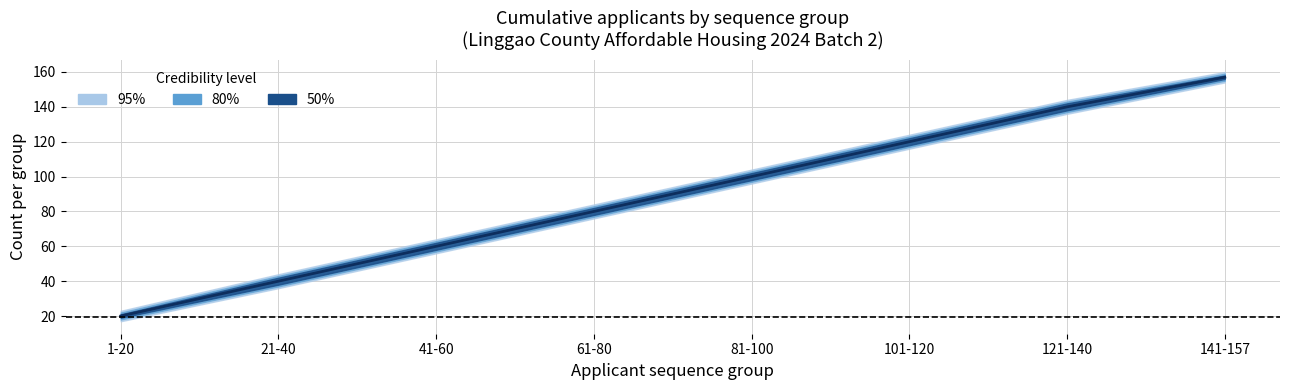

Rank the categories by value from lowest to highest.

1-20, 21-40, 41-60, 61-80, 81-100, 101-120, 121-140, 141-157